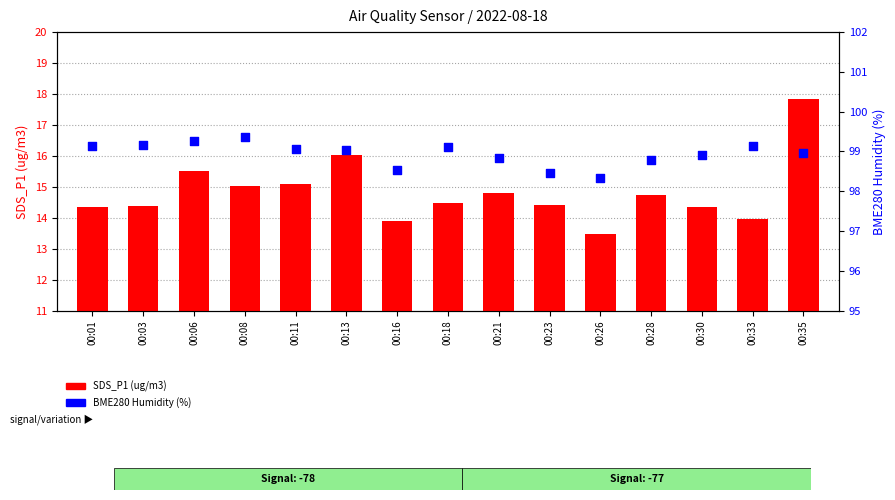

What are all the series names shown in the legend?

SDS_P1 (ug/m3), BME280 Humidity (%)